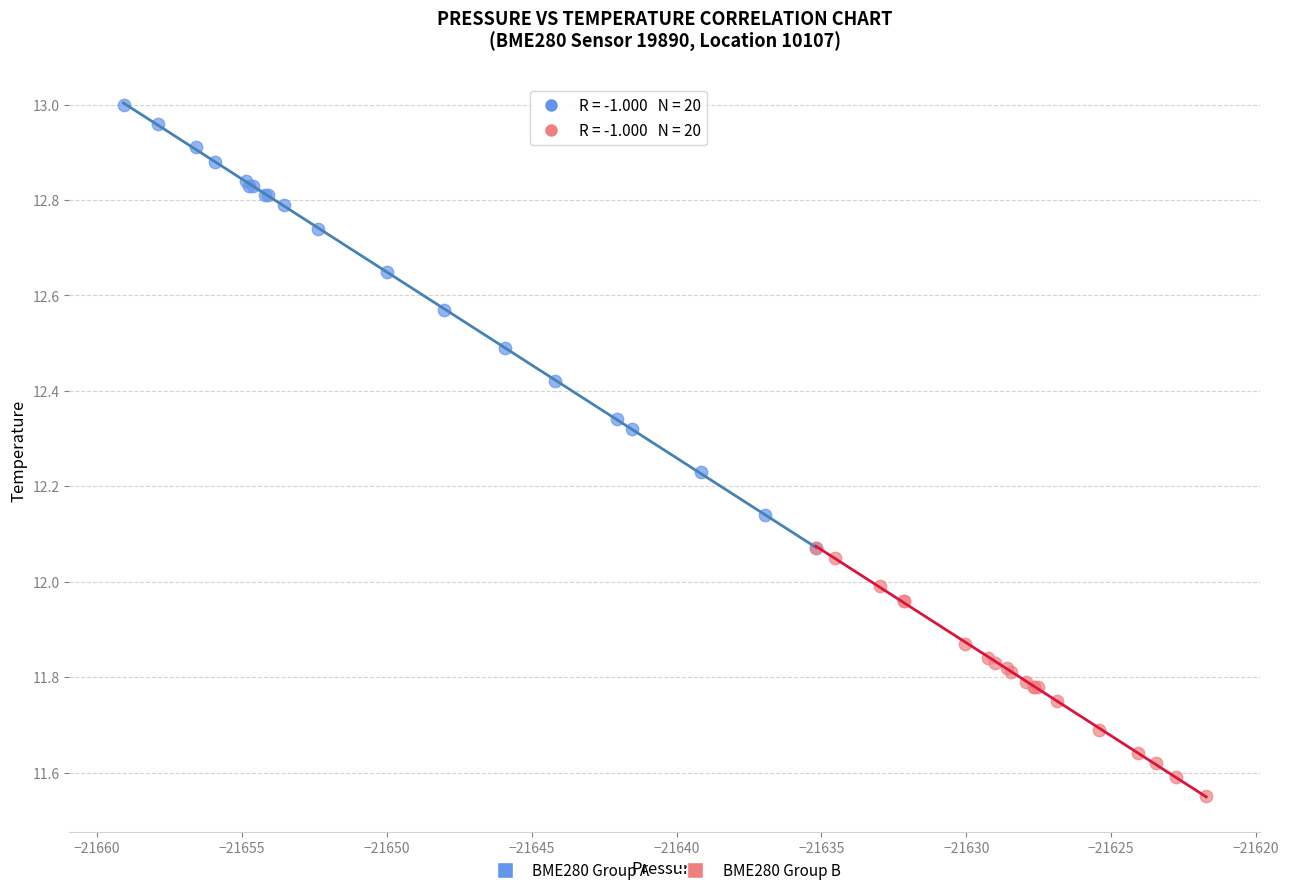

Which series has the largest Y range (max minus min)?

BME280 Group A